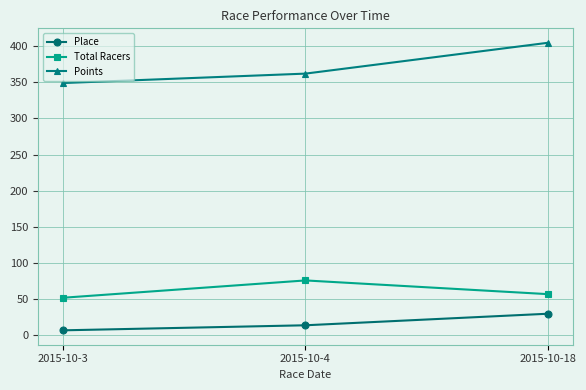

What is the sum of all Total Racers values?

185.0